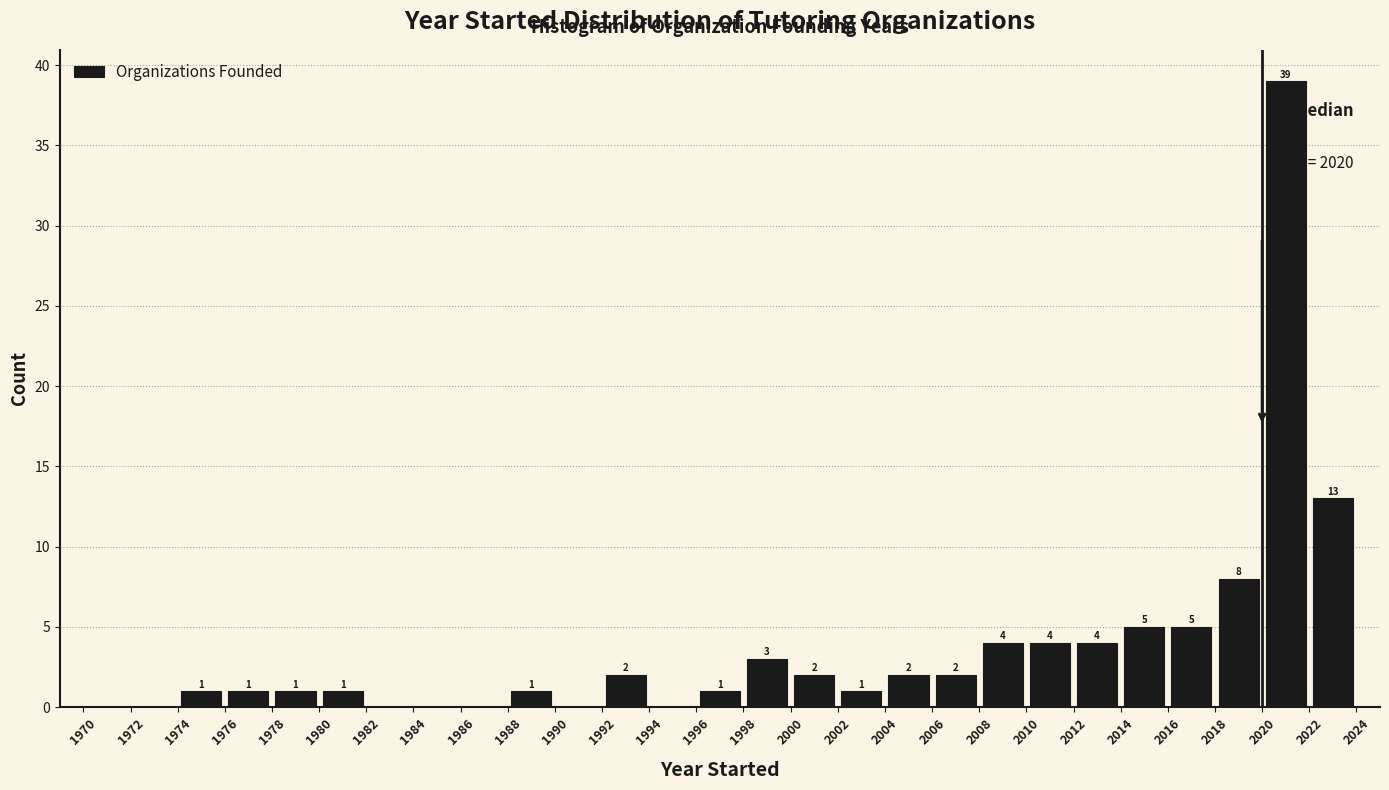

Which range on the x-axis has the tallest bar?

2020 to 2022